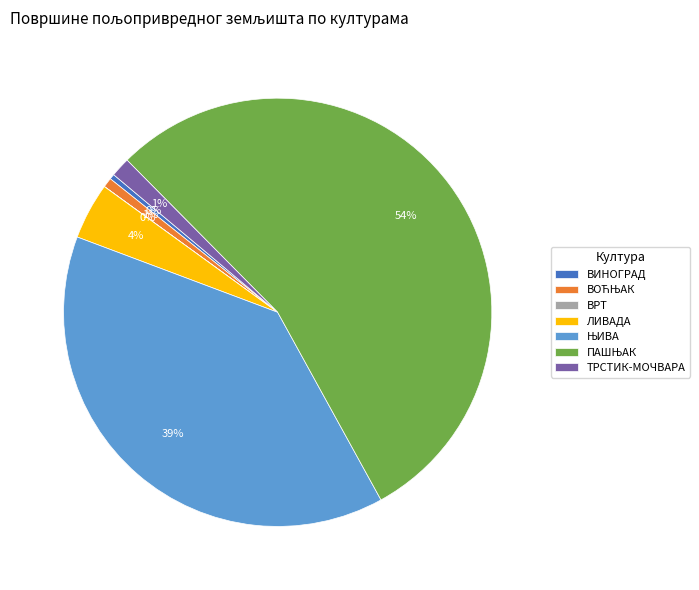

To the nearest percent, what is the difference between the ВИНОГРАД and ТРСТИК-МОЧВАРА slice percentages?

1%